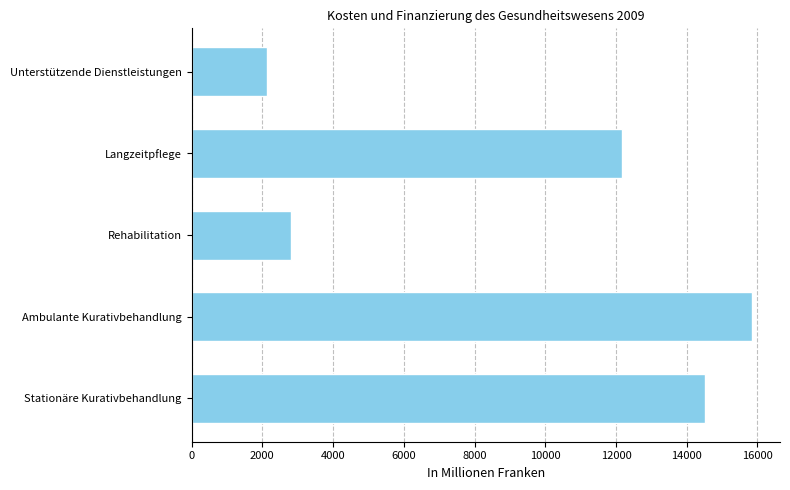

How many values are below 12156?

2